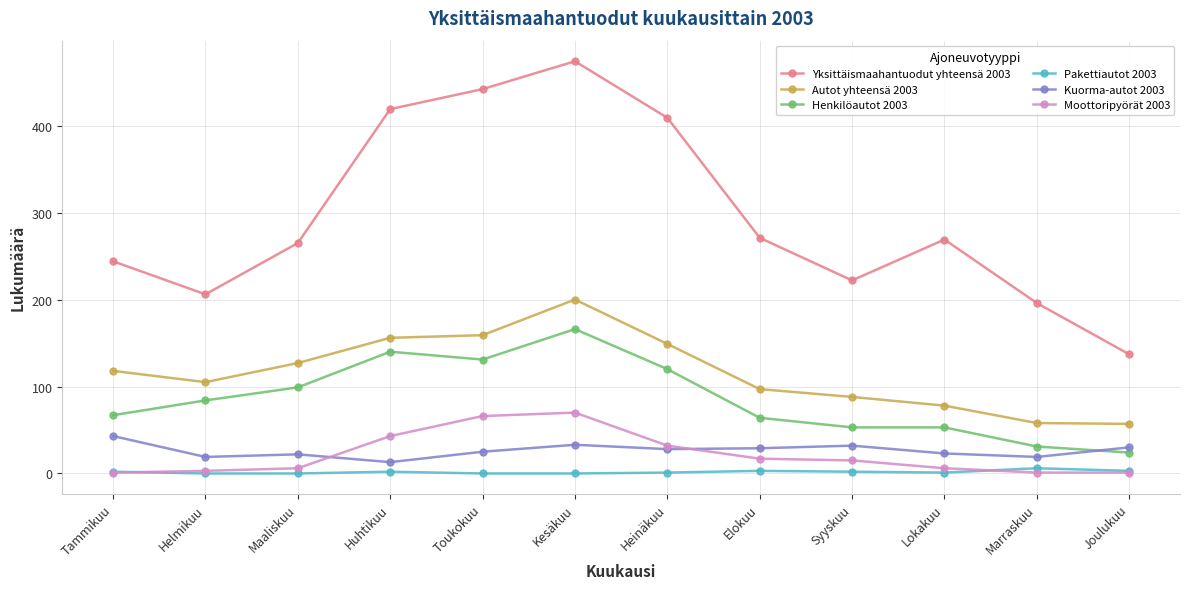

True or false: Moottoripyörät 2003 has a value of 102 at Kesäkuu.

False